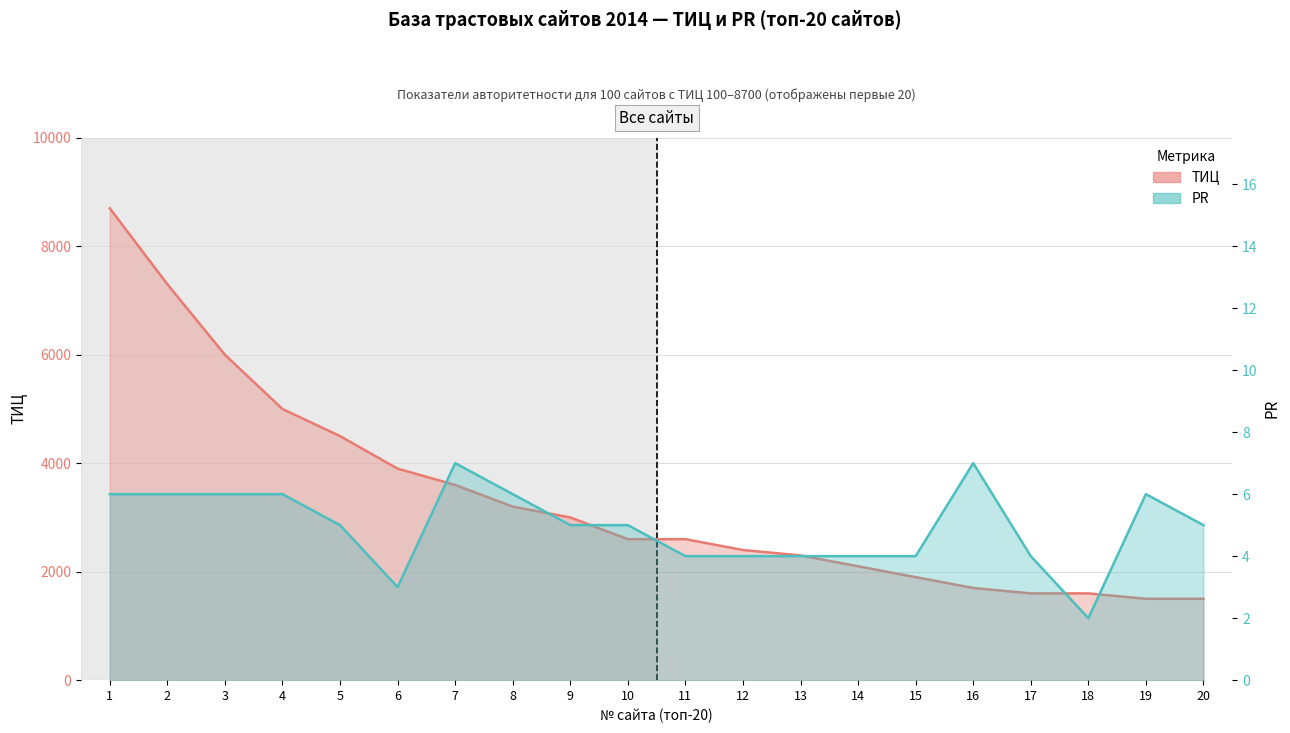

What is the value of the ТИЦ point at the 18th from the left?

1600